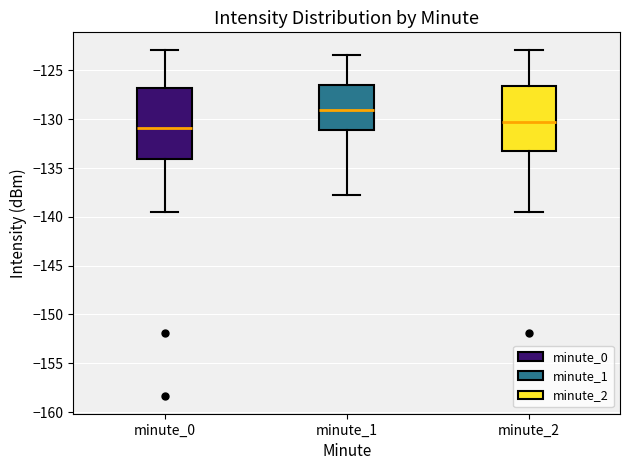

Where is the upper edge of the box for minute_1 on the y-axis? The values are not printed on the chart, so give them approximately, as read against the axis.

-126.5